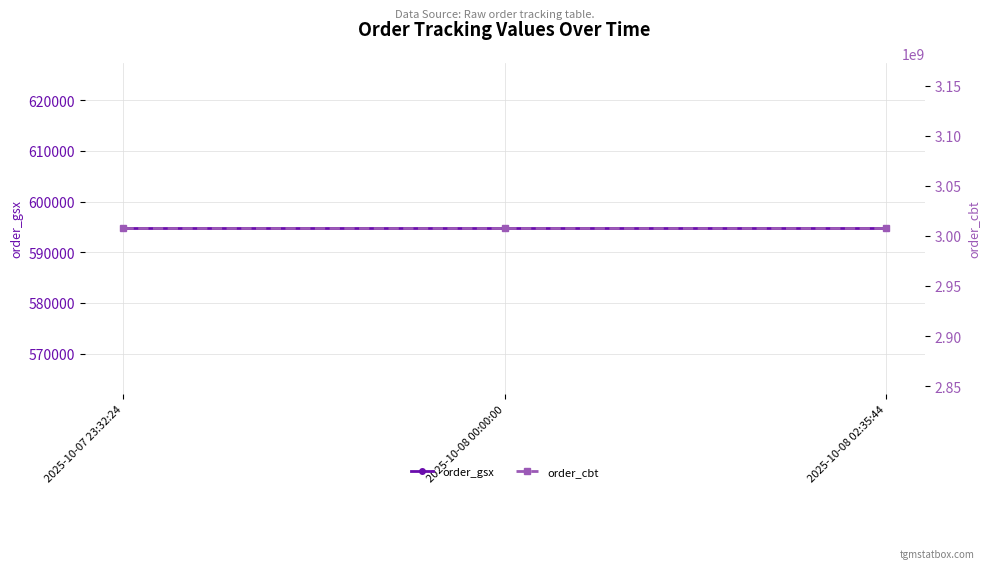

At which category is the sum across all series the highest?

2025-10-07 23:32:24